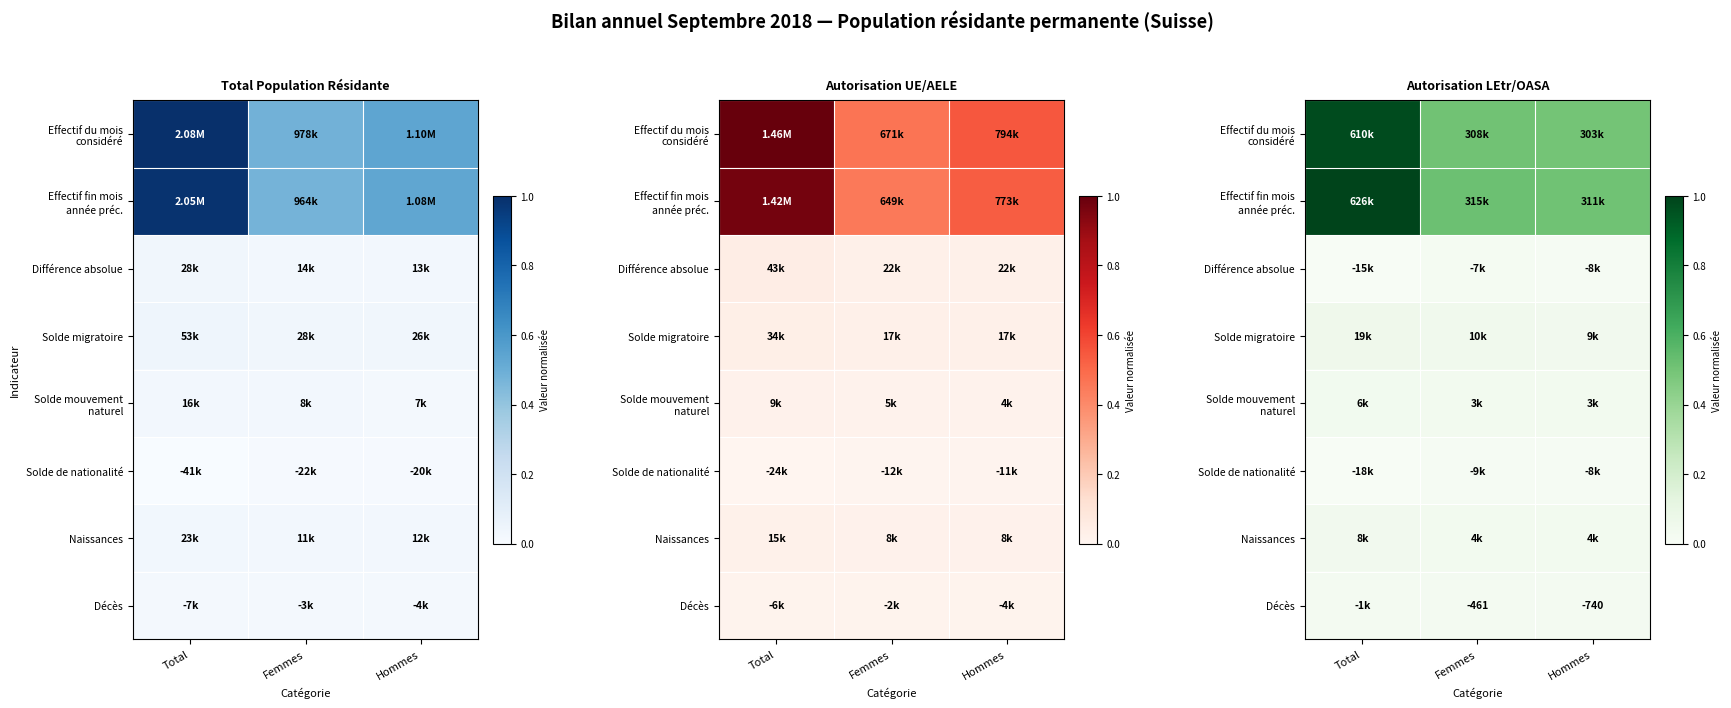

Which series has the largest range (max minus min)?

Effectif fin mois année préc.